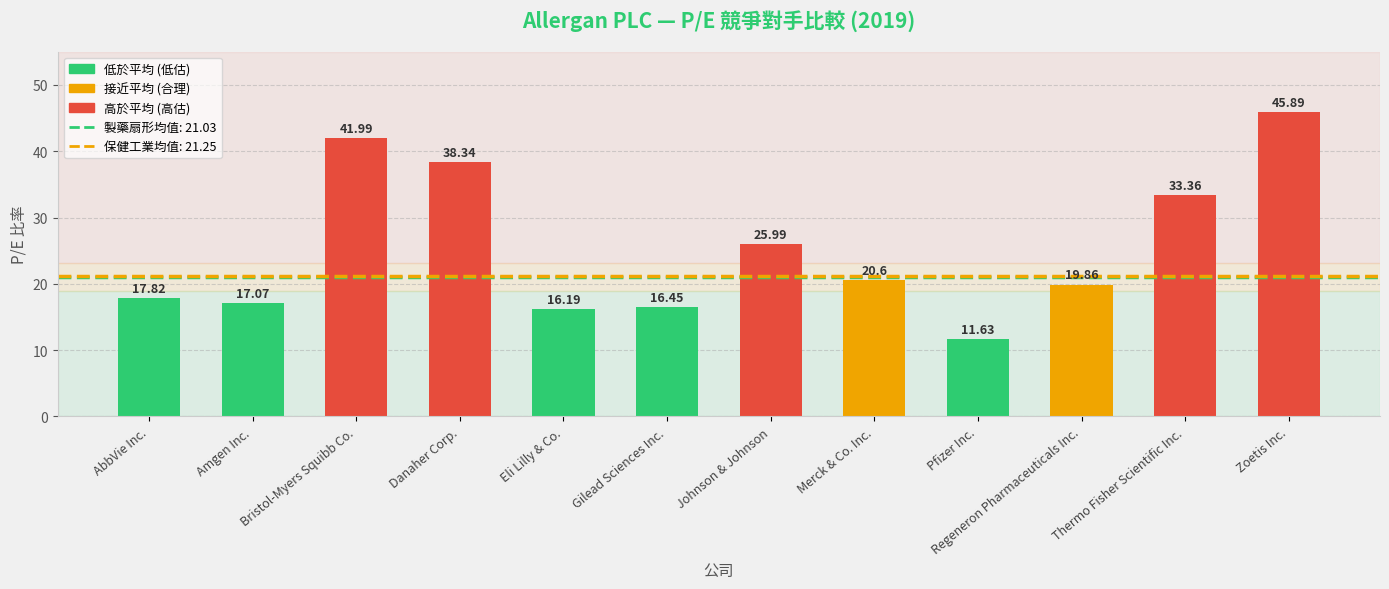

At which label is the value closest to 28?

Johnson & Johnson